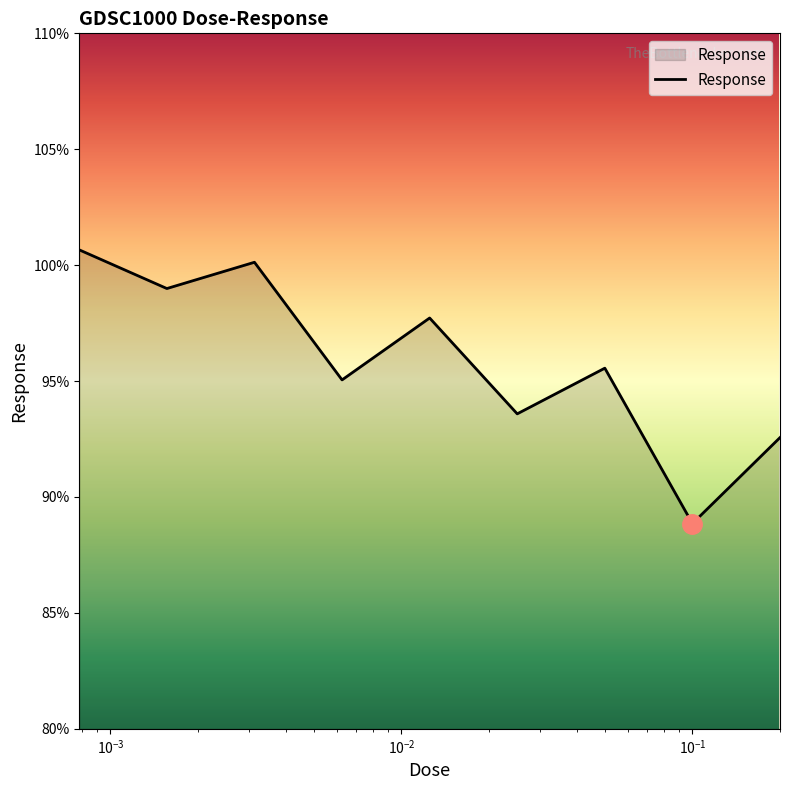

What is the difference between the maximum and minimum values?

11.8